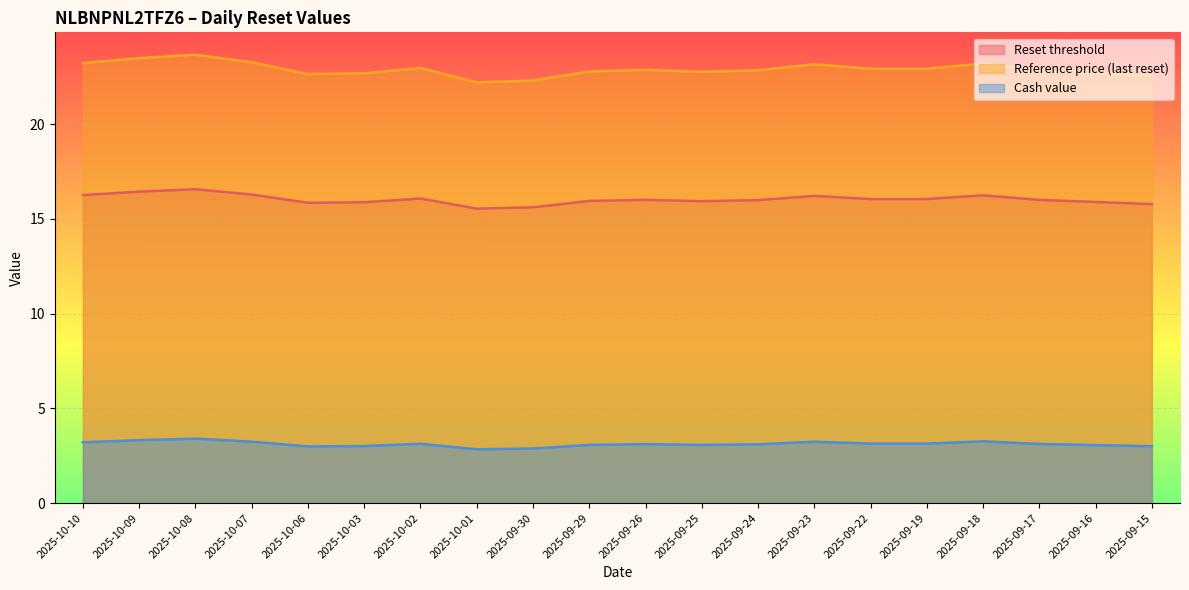

Which has a higher value, 2025-10-06 or 2025-09-23?

2025-09-23